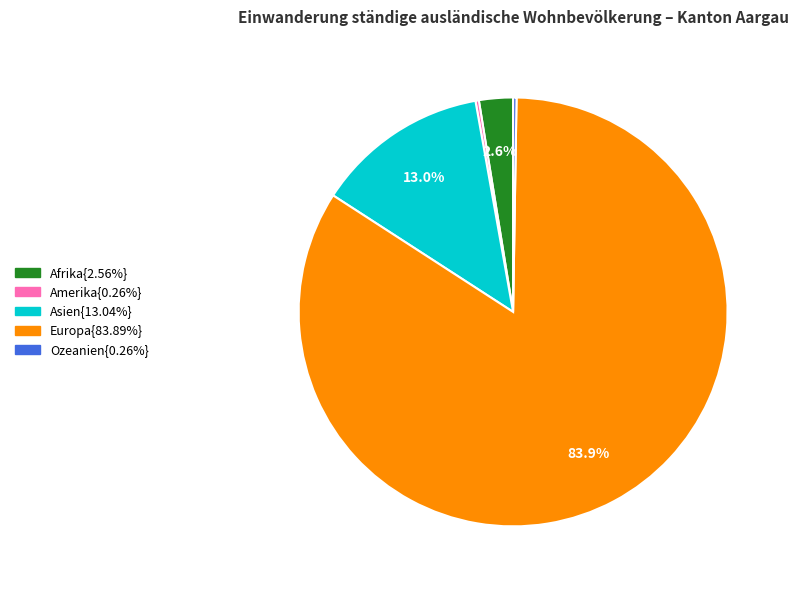

Does any single category account for the majority?

Yes